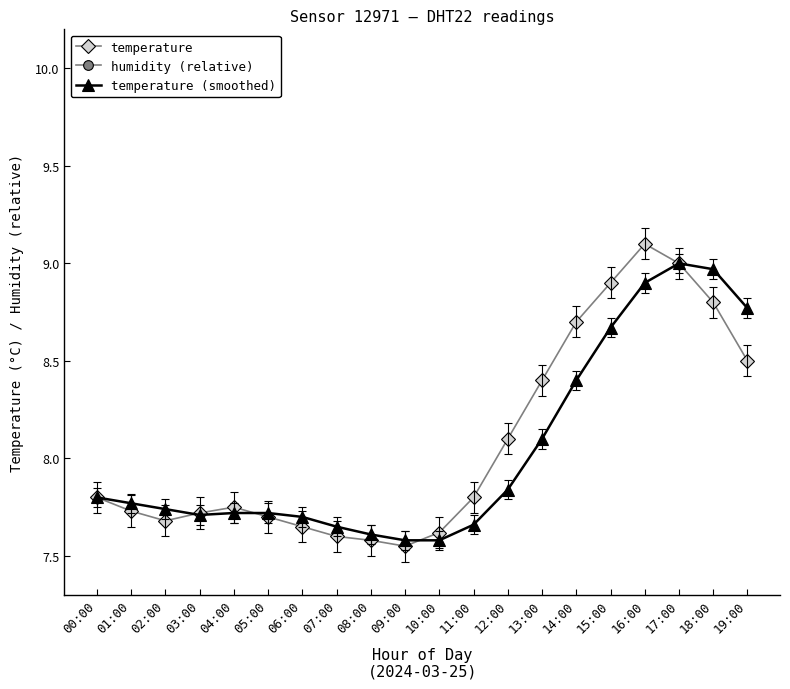

Does the chart display data point markers on the line(s)?

Yes